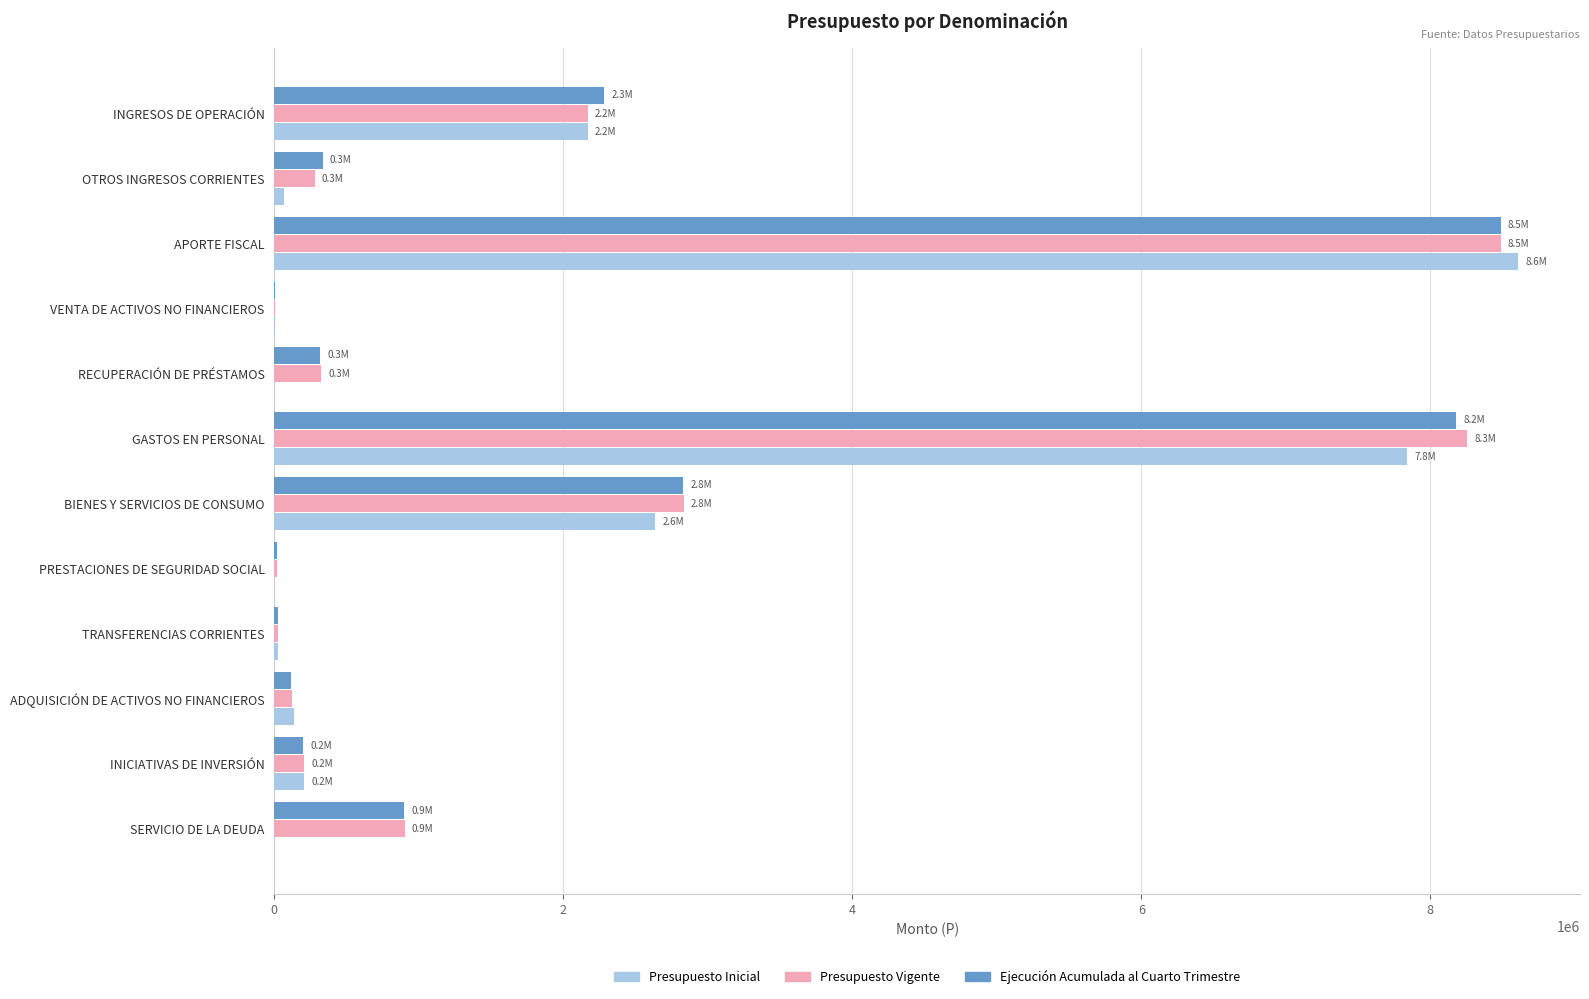

What is the sum of all Ejecución Acumulada al Cuarto Trimestre values?

23694432